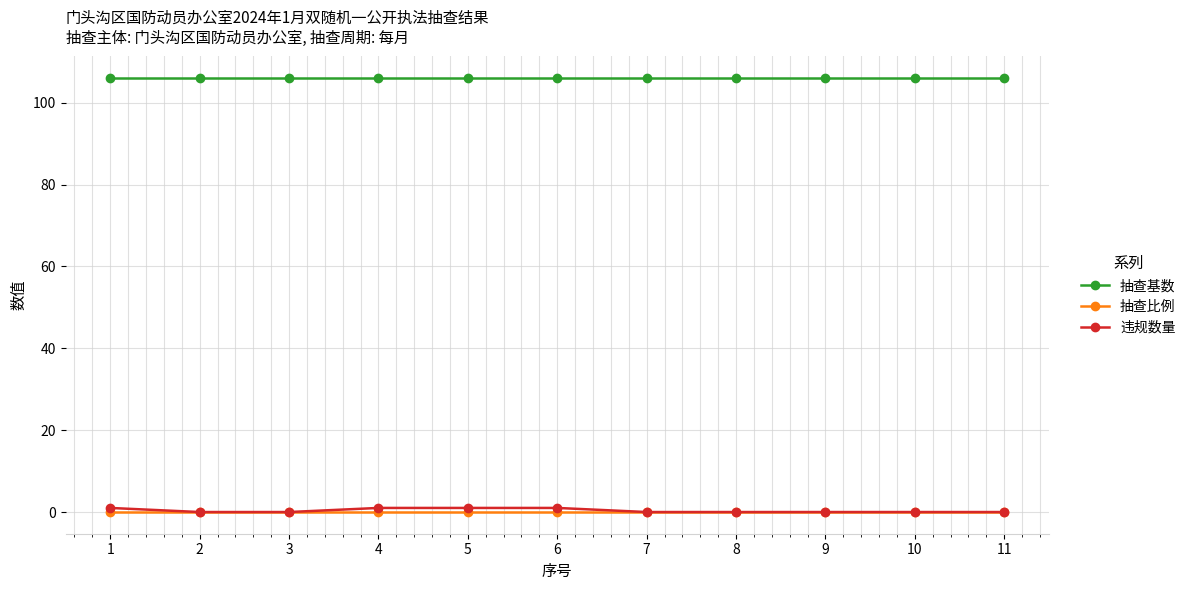

What is the maximum value for 抽查基数?

106.0